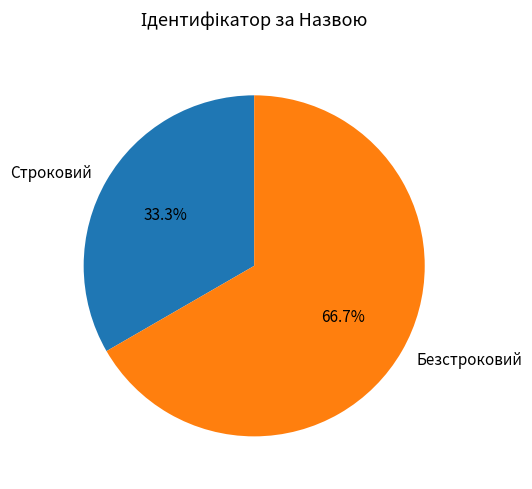

Rank the categories by value from highest to lowest.

Безстроковий, Строковий